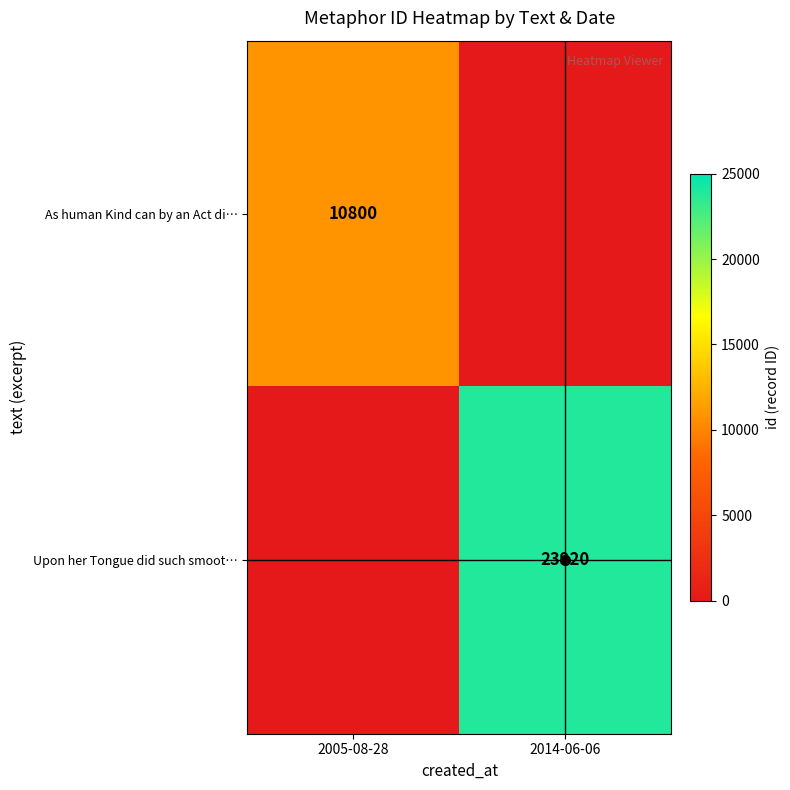

The As human Kind can by an Act di… series shows 10800 at 2005-08-28. True or false?

True